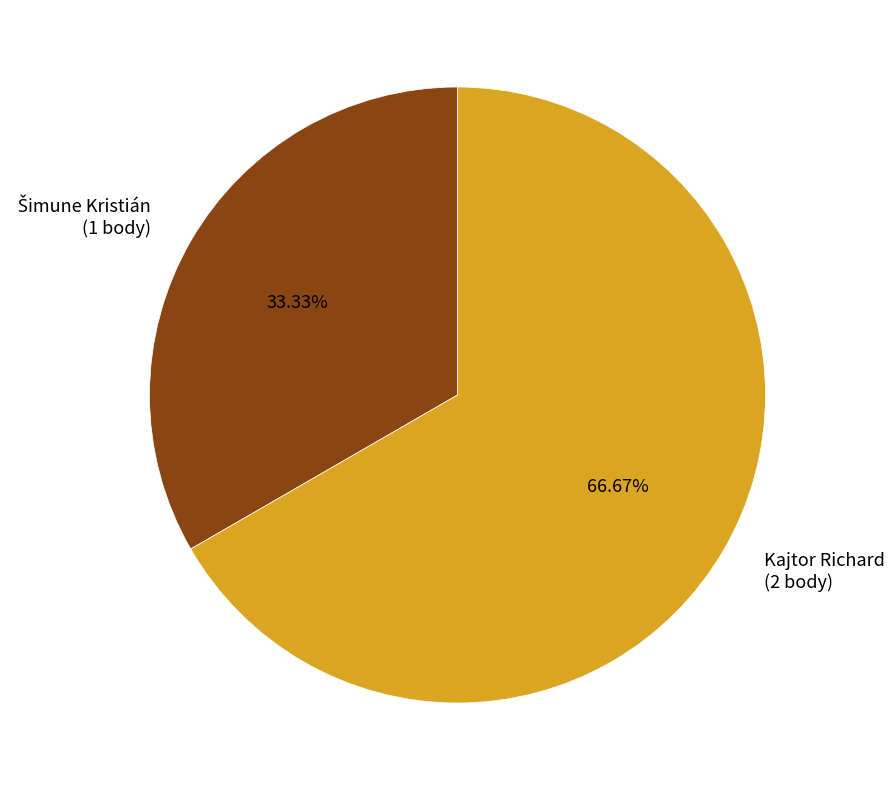

True or false: Kajtor Richard accounts for 67% of the total.

True